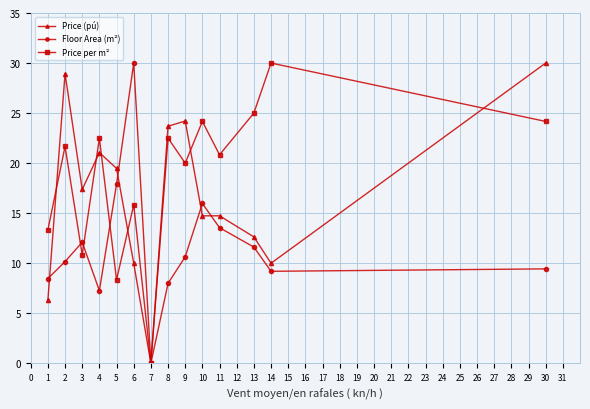

At 9, list the series in order from largest to smallest.

Price (pú), Price per m², Floor Area (m²)